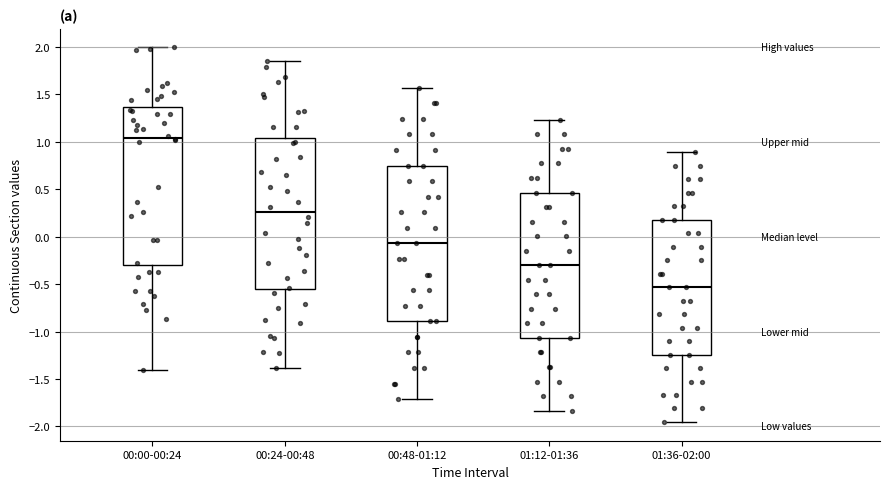

Which box's median line is the lowest?

01:36-02:00